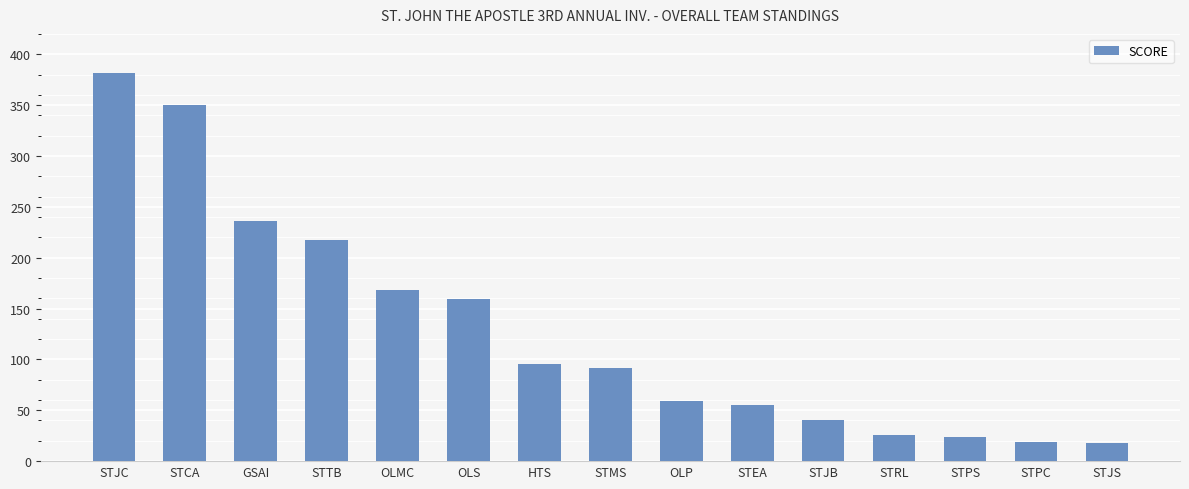

What is the label of the 10th bar from the left?

STEA